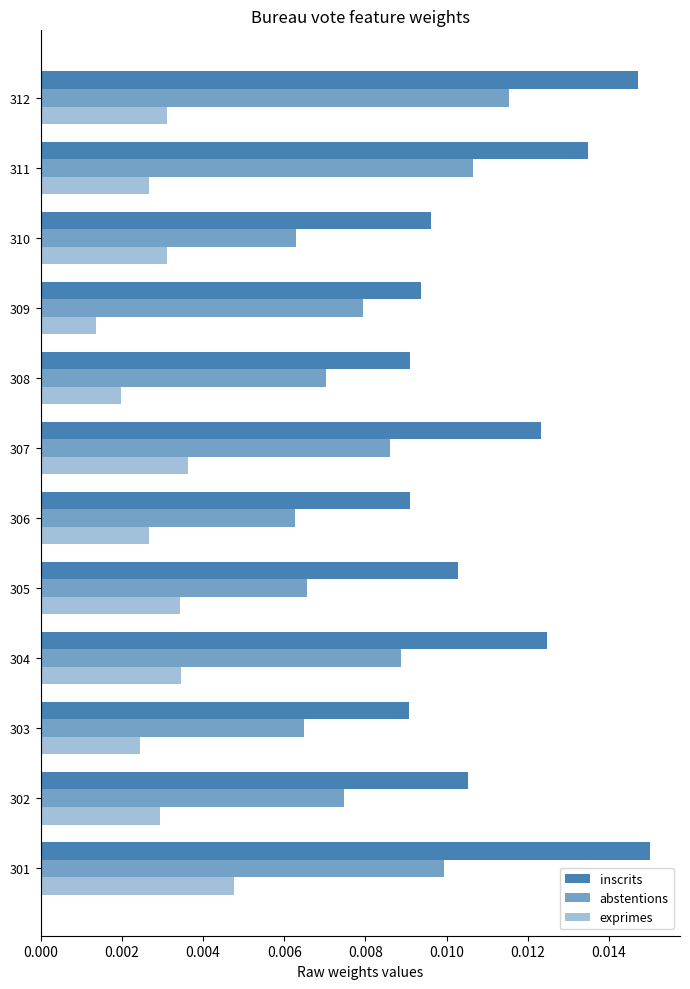

Count the number of data series in this chart.

3